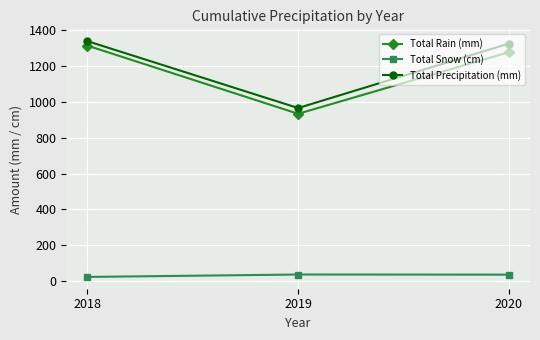

What is the minimum value for Total Rain (mm)?

932.0